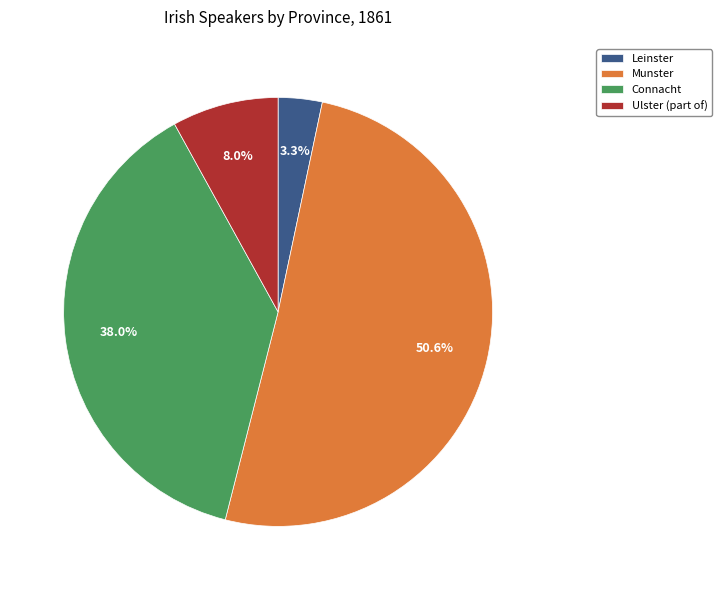

Is Munster the majority of the pie?

Yes